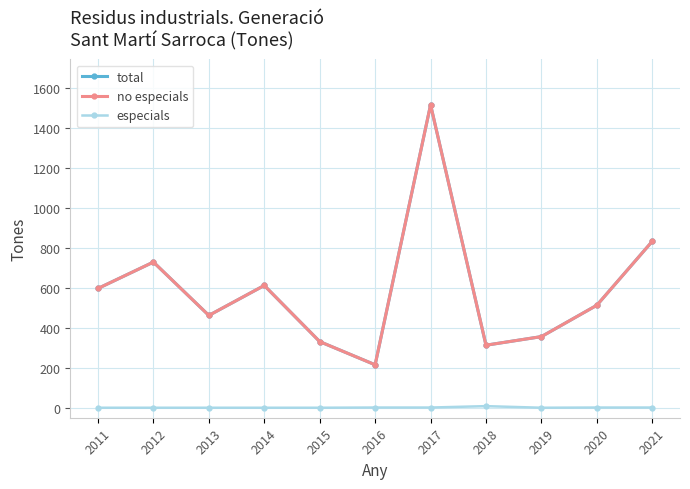

Rank the series at 2021 from lowest to highest value.

especials, total, no especials